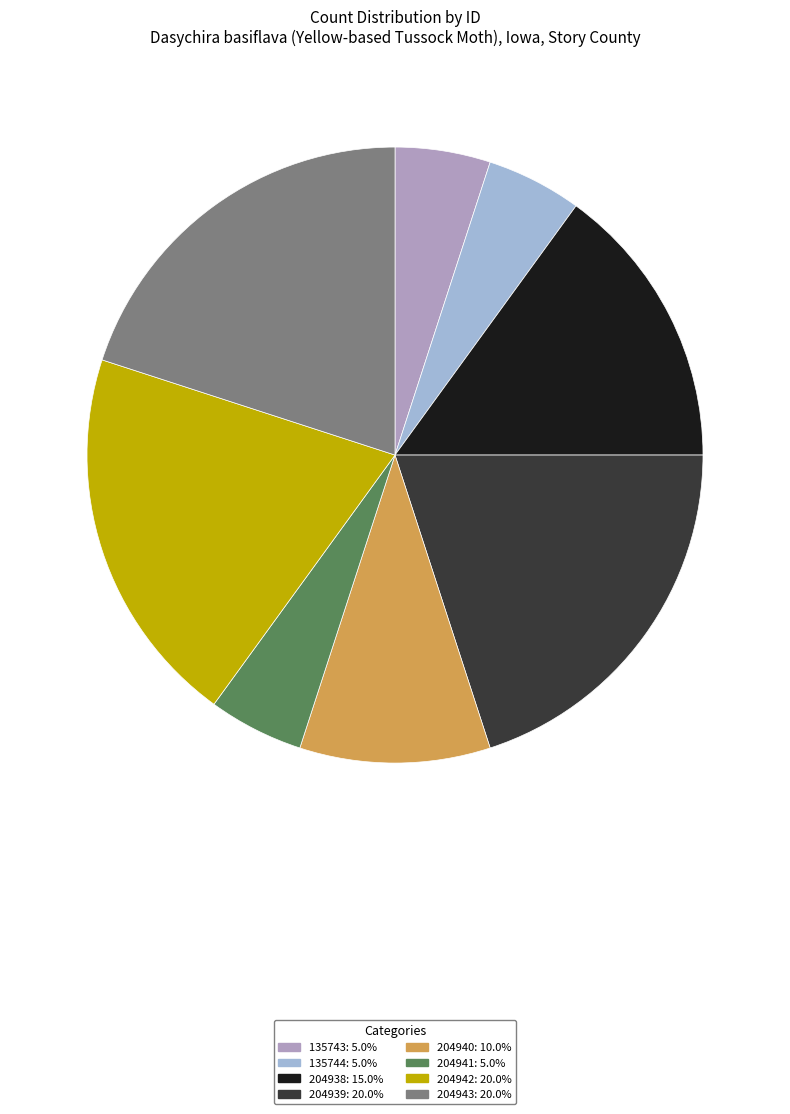

To the nearest percent, what is the difference between the 204939 and 204941 slice percentages?

15%